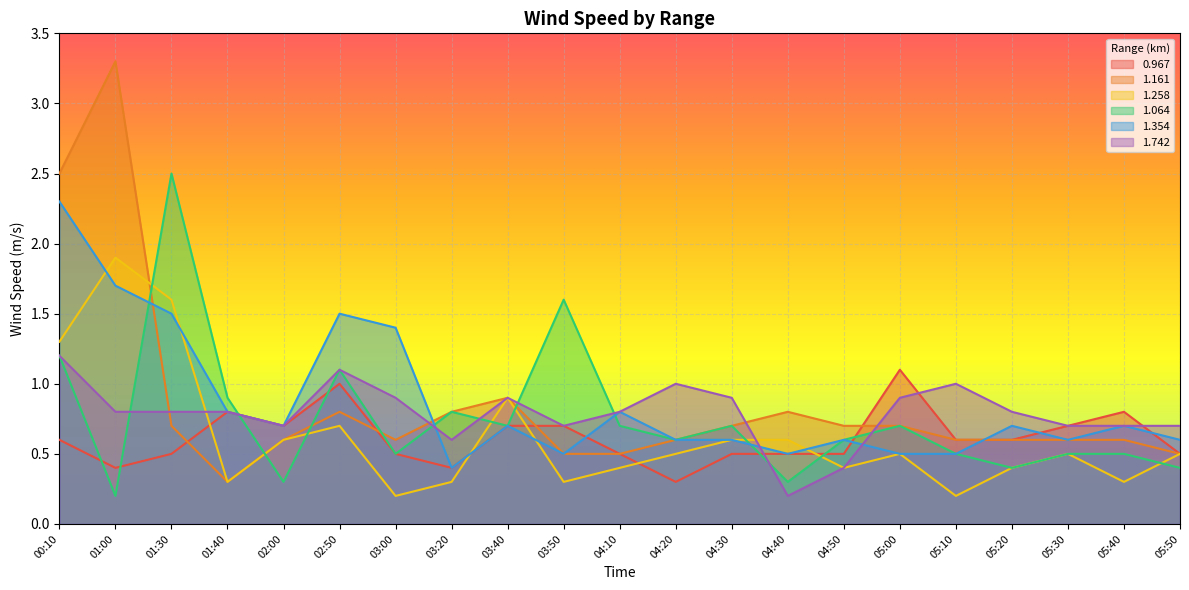

Count the number of data series in this chart.

6